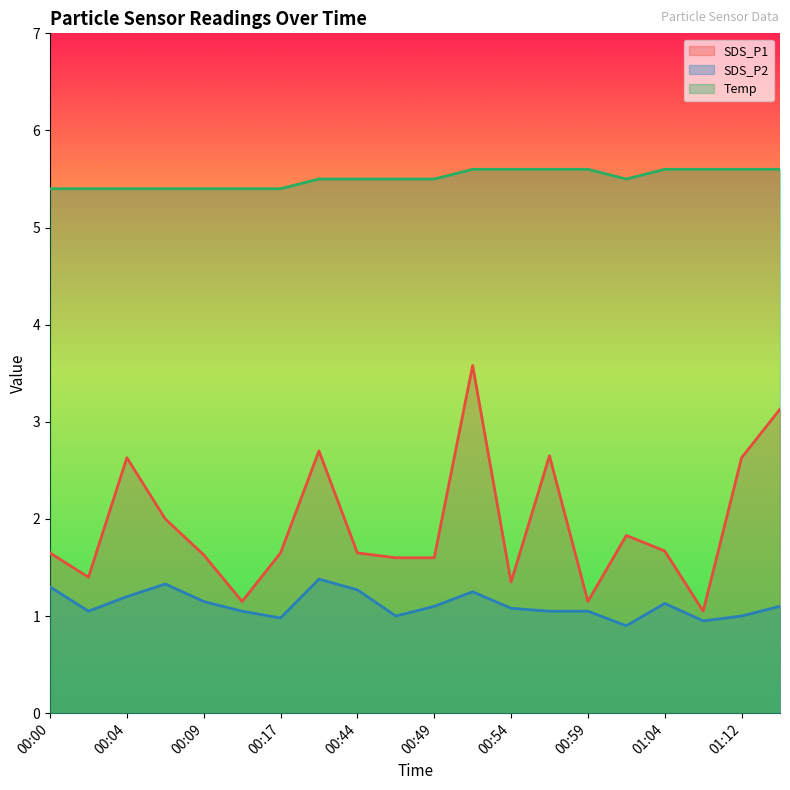

True or false: SDS_P2 has a value of 1.9 at 00:07.

False